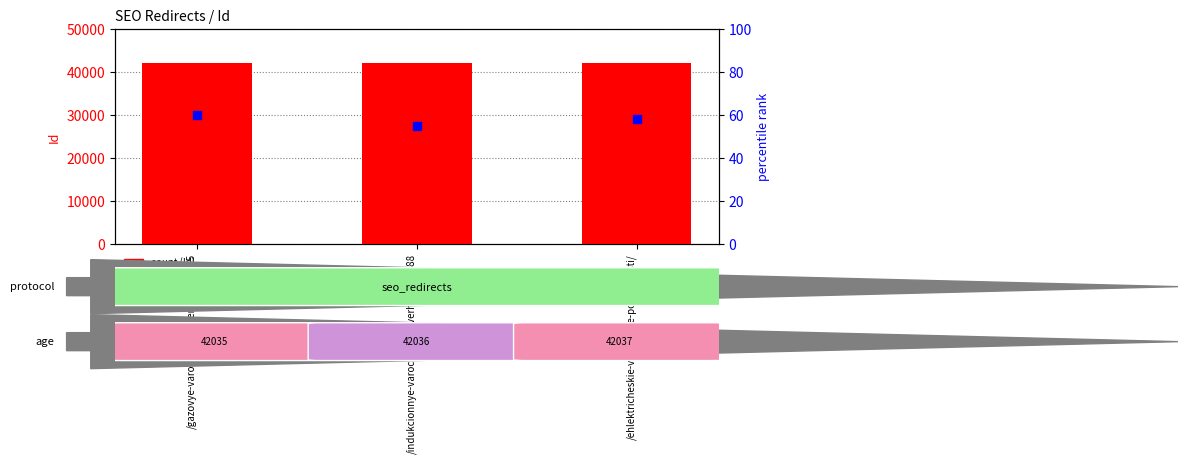

Which series has the largest total across all categories?

Id (count)